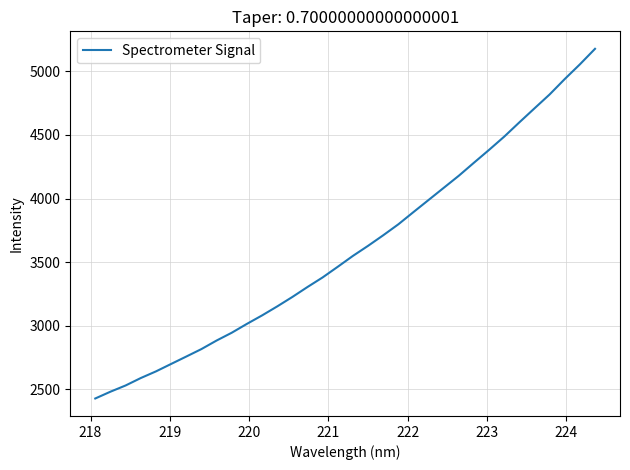

What is the smallest value displayed?

2427.5